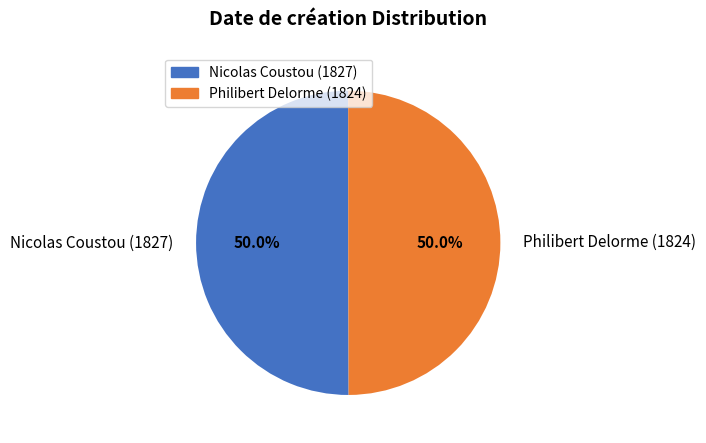

True or false: Philibert Delorme (1824) accounts for 44% of the total.

False